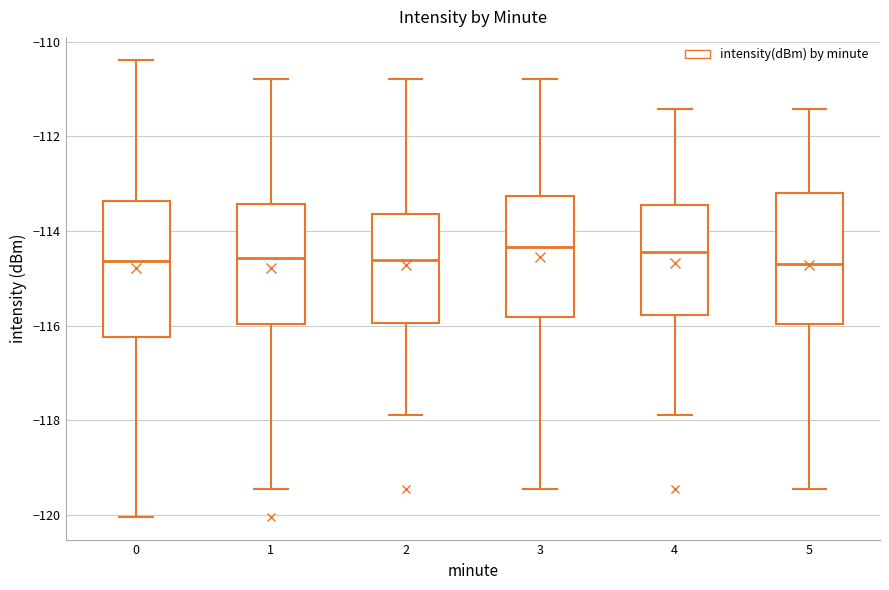

Reading left to right, transcribe this box plot: for each box, give where its median line is, the range the box spans, and where its two whiskers end, as read against the y-axis. The values are not printed on the chart, so give them approximately, as read against the axis.

0: median -114.6, box -116.2 to -113.4, whiskers -120.0 to -110.4
1: median -114.6, box -116.0 to -113.4, whiskers -119.4 to -110.8
2: median -114.6, box -116.0 to -113.6, whiskers -117.8 to -110.8
3: median -114.4, box -115.8 to -113.2, whiskers -119.4 to -110.8
4: median -114.4, box -115.8 to -113.4, whiskers -117.8 to -111.4
5: median -114.6, box -116.0 to -113.2, whiskers -119.4 to -111.4